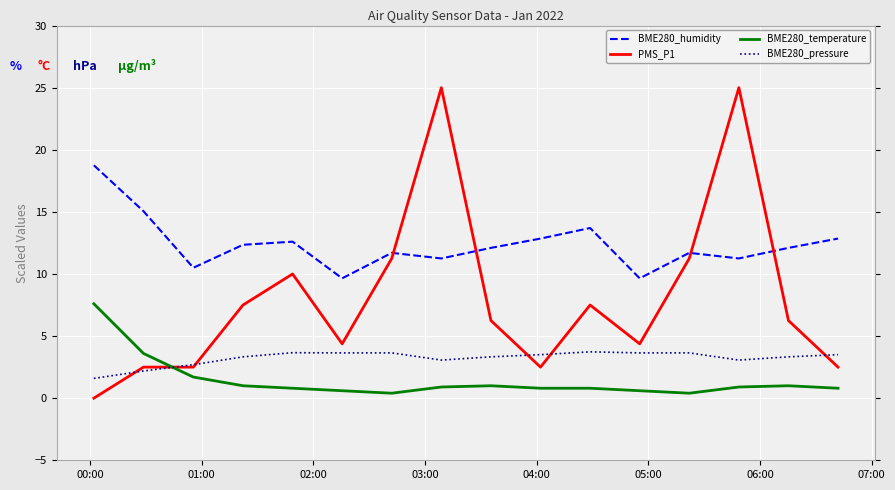

Which series has the largest range (max minus min)?

PMS_P1